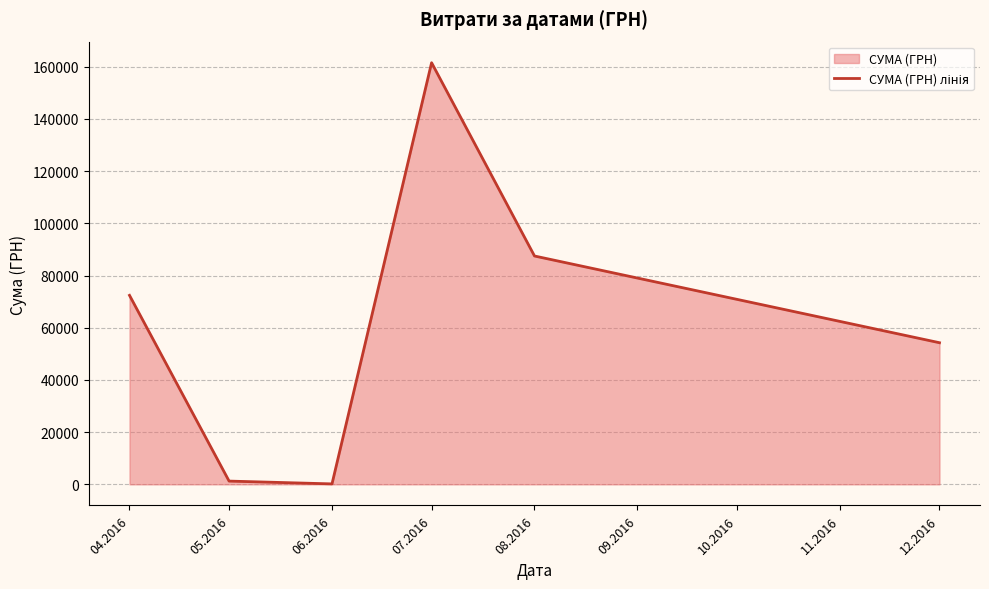

How many data points are less than 72406?

3